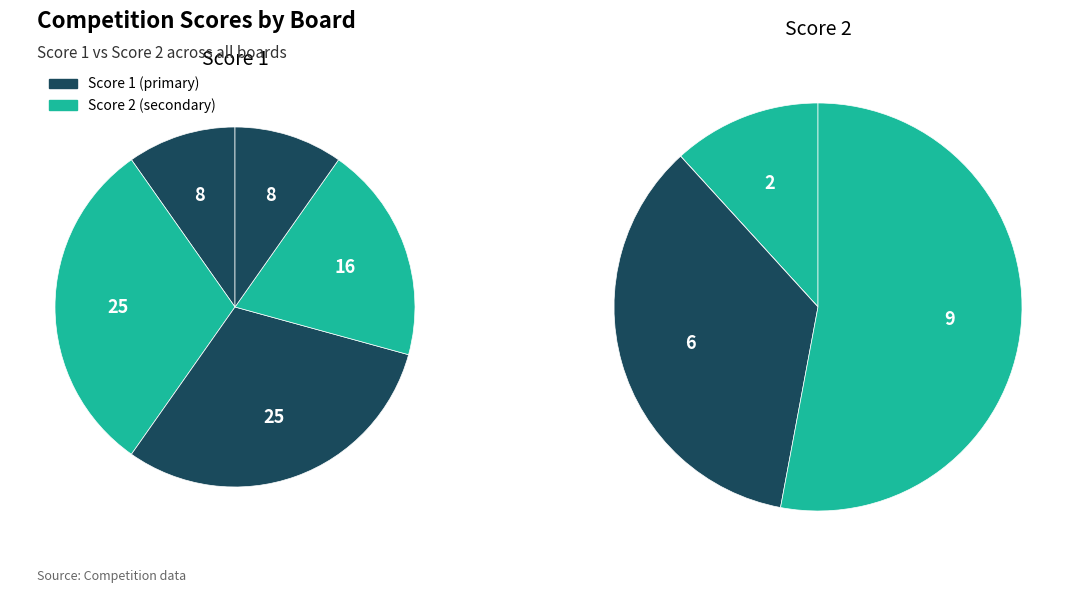

What is the total percentage of Board 3 and Board 1?

40.2%